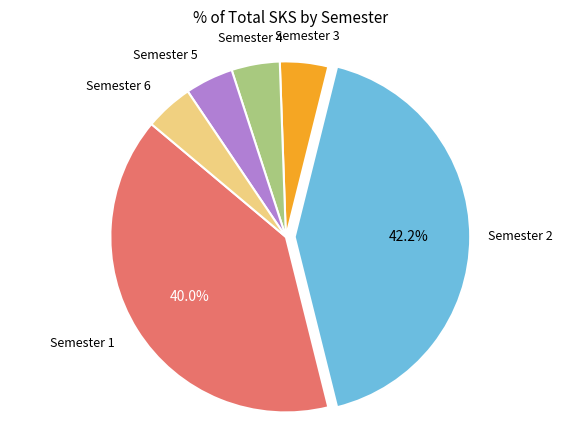

Is there any slice that represents more than half of the pie?

No